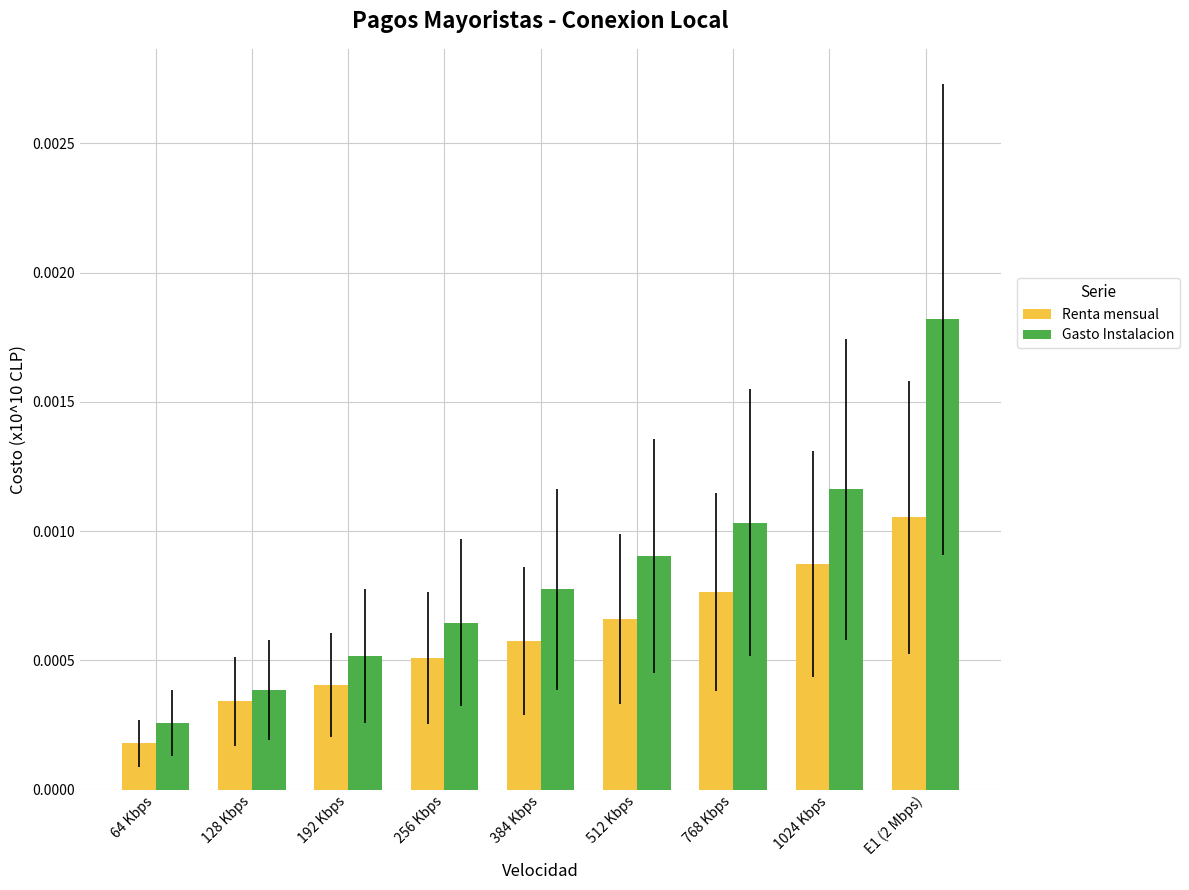

Which series has the largest total across all categories?

Gasto Instalacion